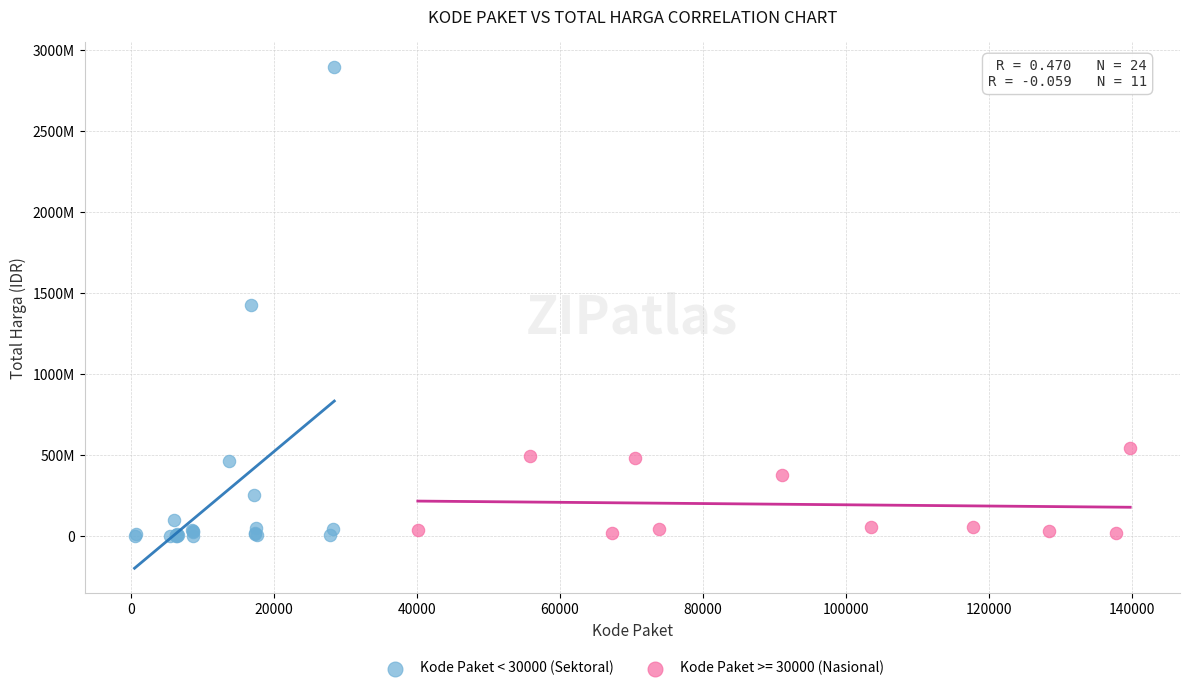

What are all the series names shown in the legend?

Kode Paket < 30000 (Sektoral), Kode Paket >= 30000 (Nasional)